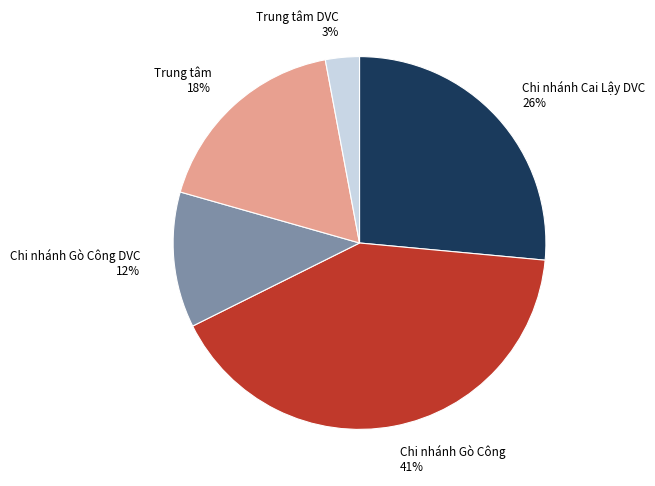

What is the ratio of the value at Chi nhánh Gò Công DVC 12% to the value at Trung tâm 18%?

0.7